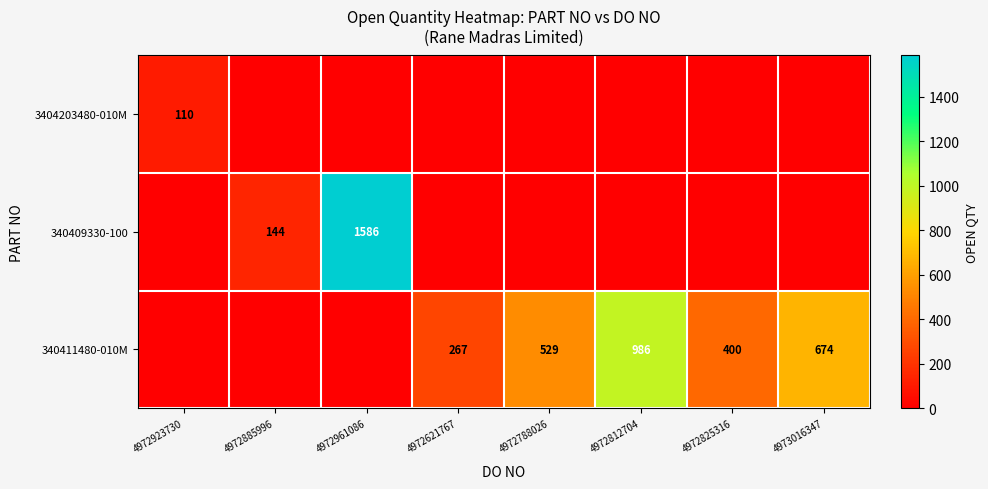

True or false: 340411480-010M has a value of 529 at 4972788026.

True